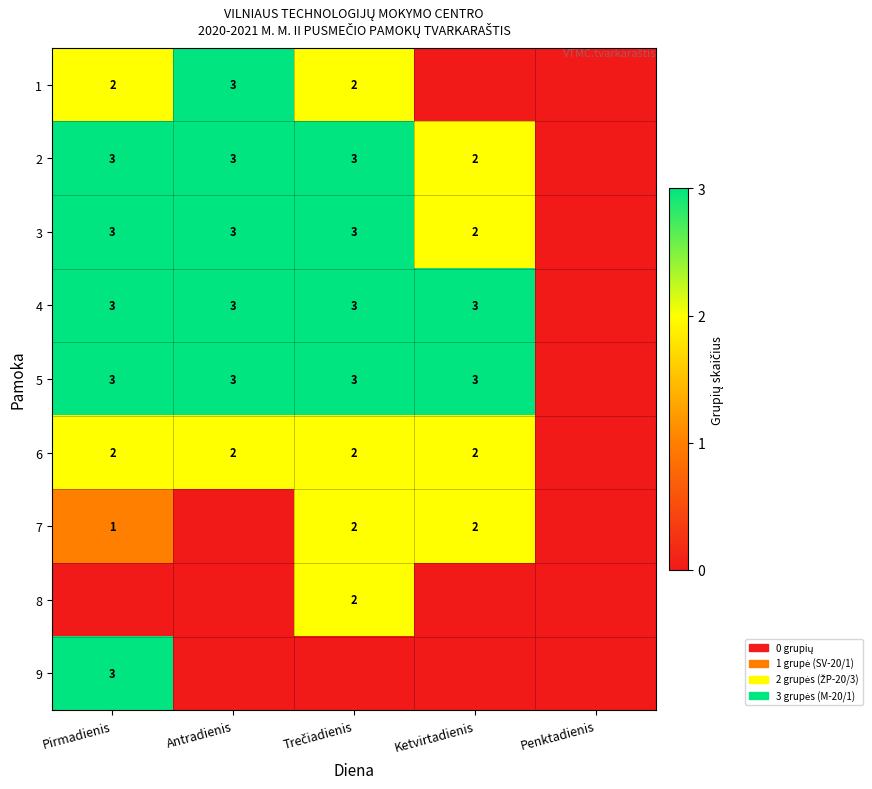

The value of 4 at Ketvirtadienis is 0.2. True or false?

False